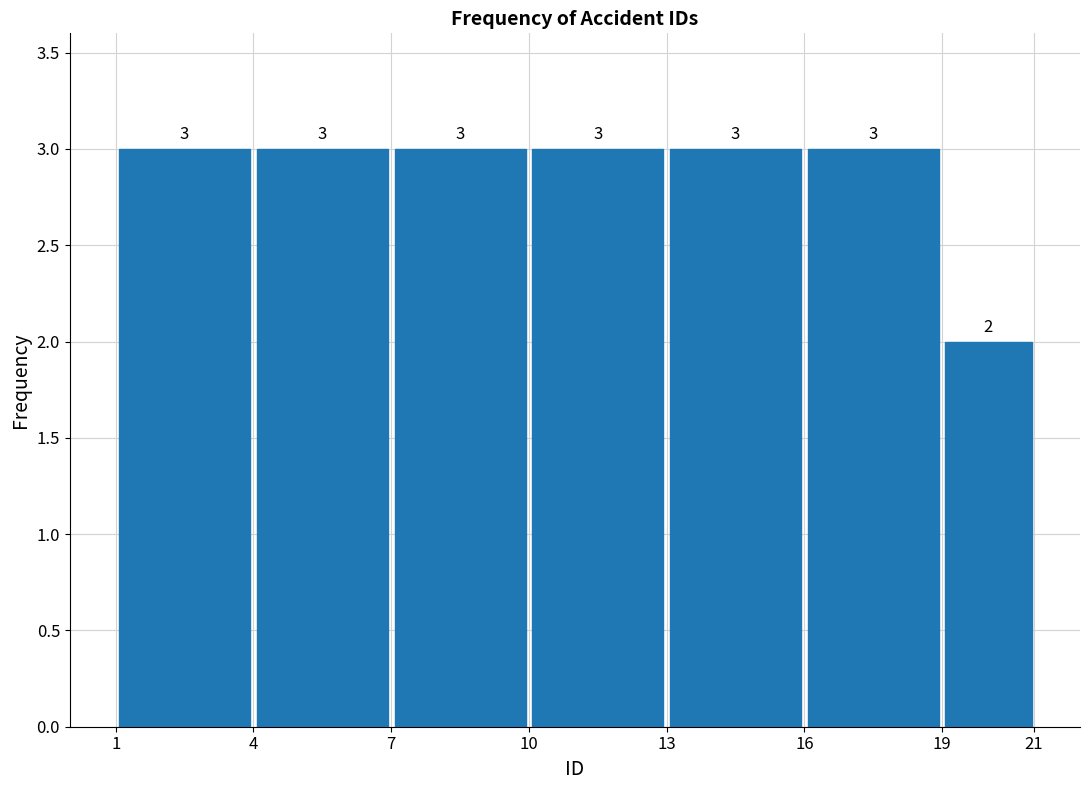

Reading left to right, transcribe this chart: for each bar, give the range it covers on the x-axis and its height.

1 to 4: 3
4 to 7: 3
7 to 10: 3
10 to 13: 3
13 to 16: 3
16 to 19: 3
19 to 21: 2